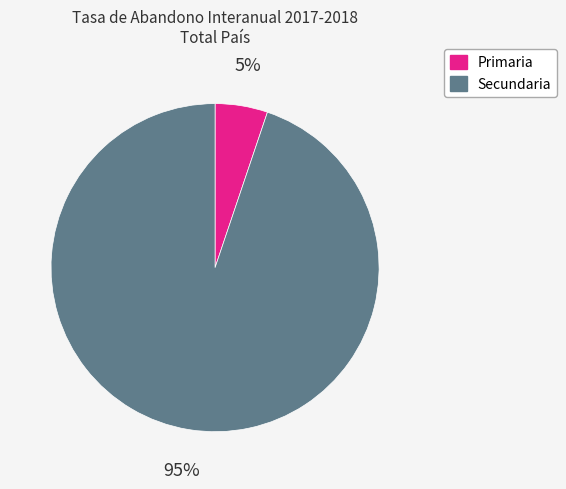

Approximately how many times larger is the value at Primaria compared to Secundaria?

0.1